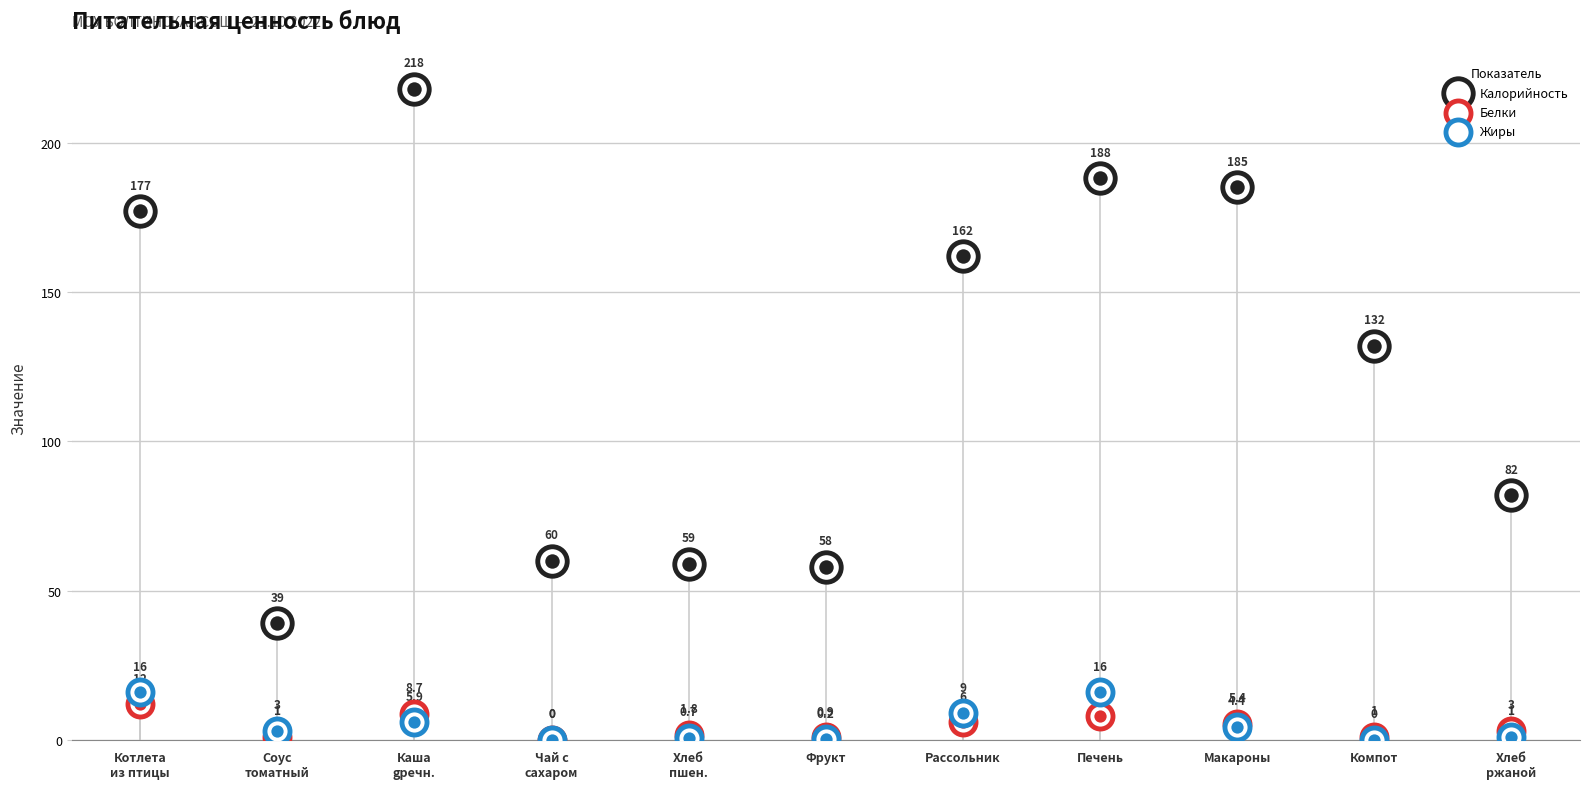

Which series reaches the minimum Y coordinate?

Белки